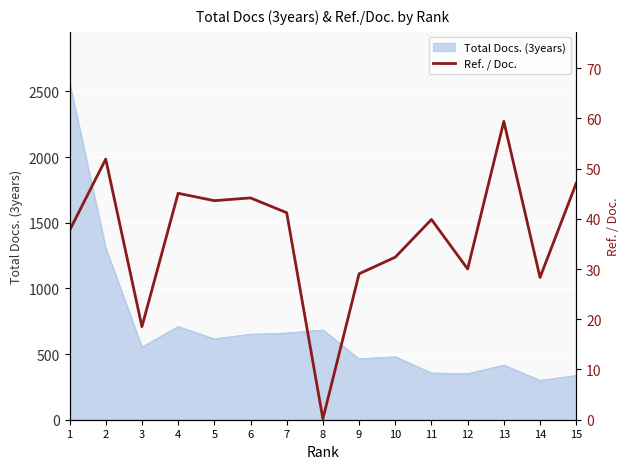

Which has a higher value, 3 or 4?

4